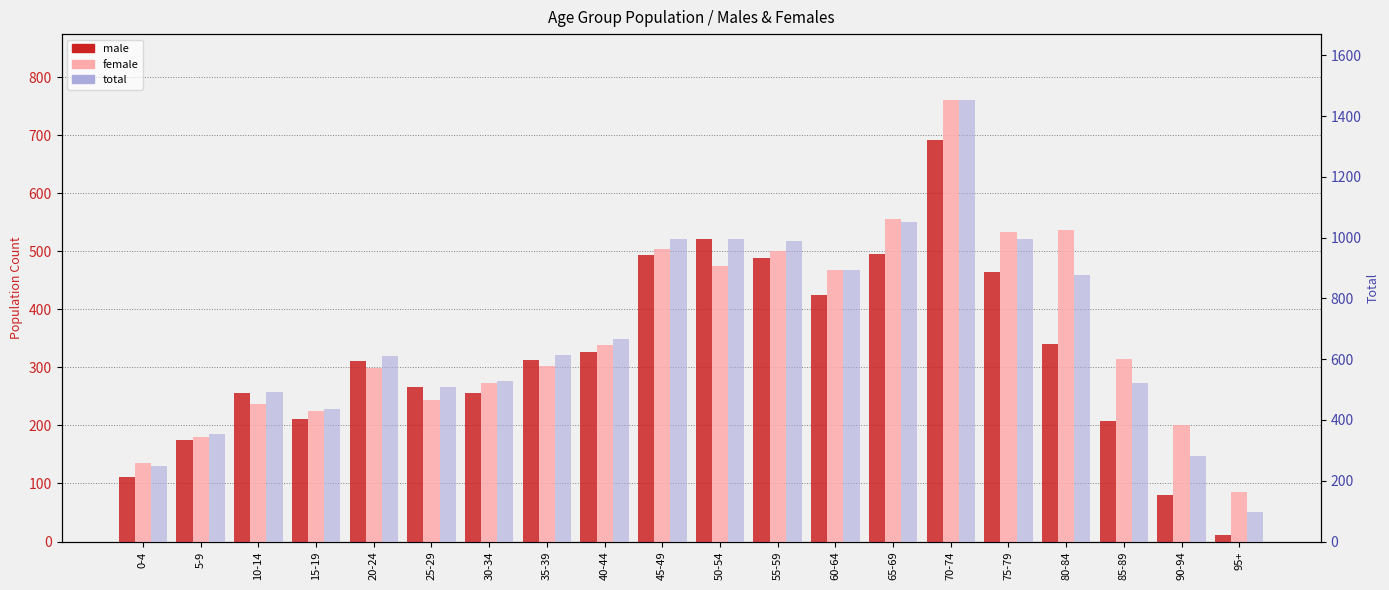

Reading left to right, list all the values displayed in this chart.

male: 0-4=112	5-9=175	10-14=255	15-19=211	20-24=311	25-29=266	30-34=255	35-39=312	40-44=326	45-49=493	50-54=521	55-59=489	60-64=425	65-69=496	70-74=692	75-79=464	80-84=341	85-89=207	90-94=81	95+=12
female: 0-4=135	5-9=180	10-14=237	15-19=225	20-24=299	25-29=244	30-34=273	35-39=302	40-44=339	45-49=504	50-54=475	55-59=501	60-64=467	65-69=555	70-74=760	75-79=533	80-84=537	85-89=315	90-94=200	95+=85
total: 0-4=247	5-9=355	10-14=492	15-19=436	20-24=610	25-29=510	30-34=528	35-39=614	40-44=665	45-49=997	50-54=996	55-59=990	60-64=892	65-69=1051	70-74=1452	75-79=997	80-84=878	85-89=522	90-94=281	95+=97